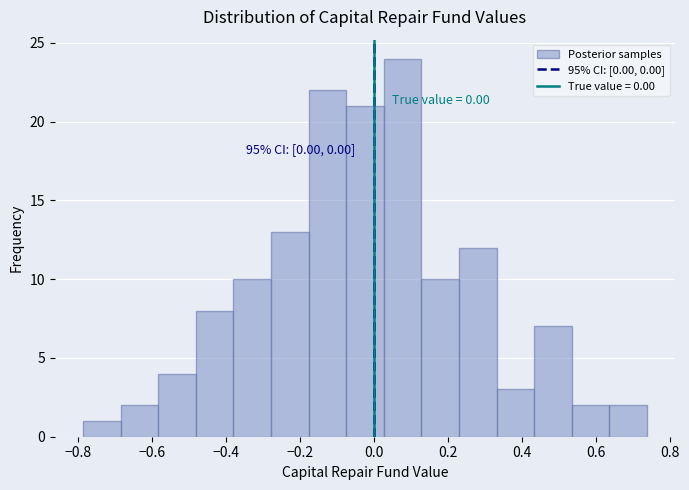

Over which range of the x-axis is the bar tallest?

0.02 to 0.12